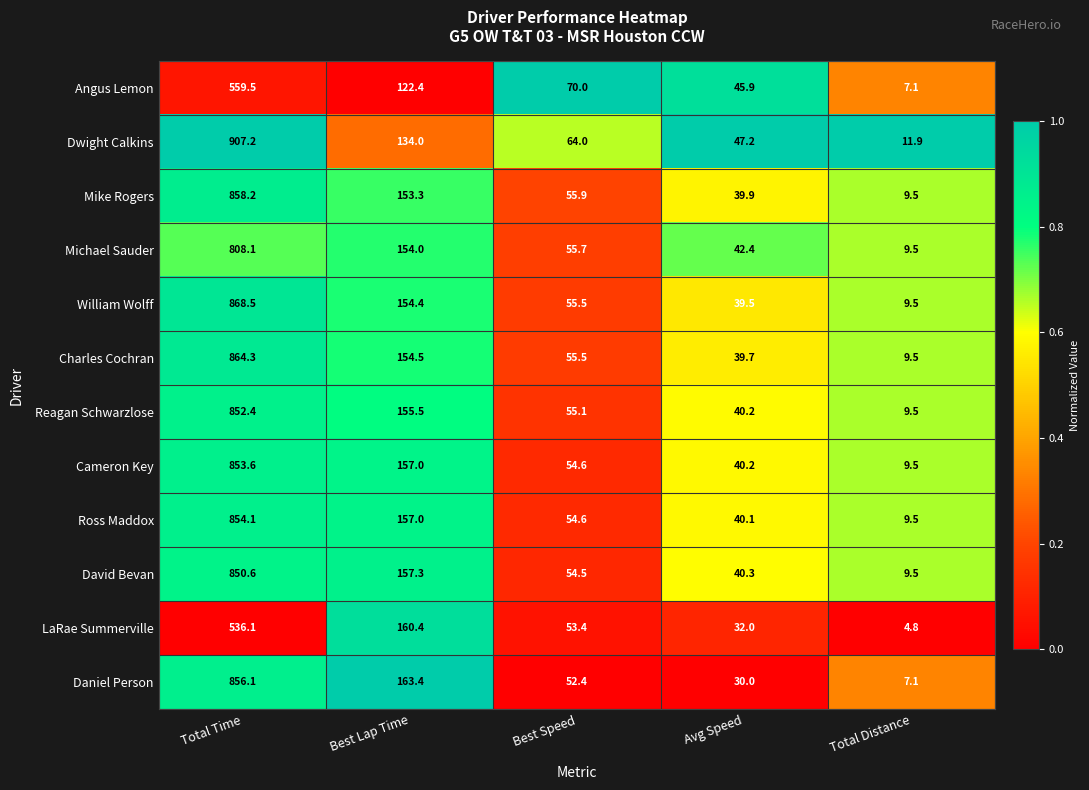

What is the difference between the maximum and second lowest values in the Ross Maddox series?

814.0